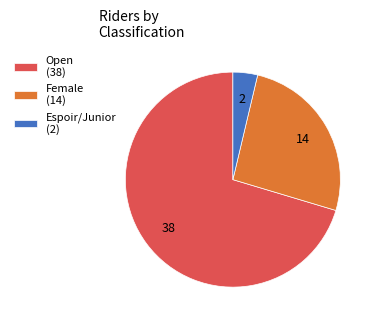

Which category has the smallest portion of the pie?

Espoir/Junior